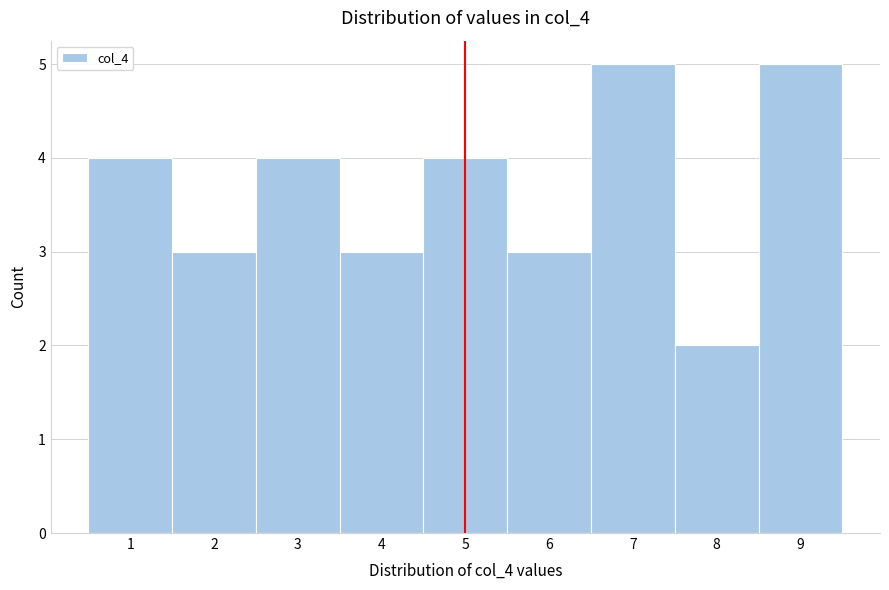

Reading left to right, list every bar in this chart as the range it spans on the x-axis followed by its height. The values are not printed on the chart, so give them approximately, as read against the axis.

0.5 to 1.5: 4
1.5 to 2.5: 3
2.5 to 3.5: 4
3.5 to 4.5: 3
4.5 to 5.5: 4
5.5 to 6.5: 3
6.5 to 7.5: 5
7.5 to 8.5: 2
8.5 to 9.5: 5